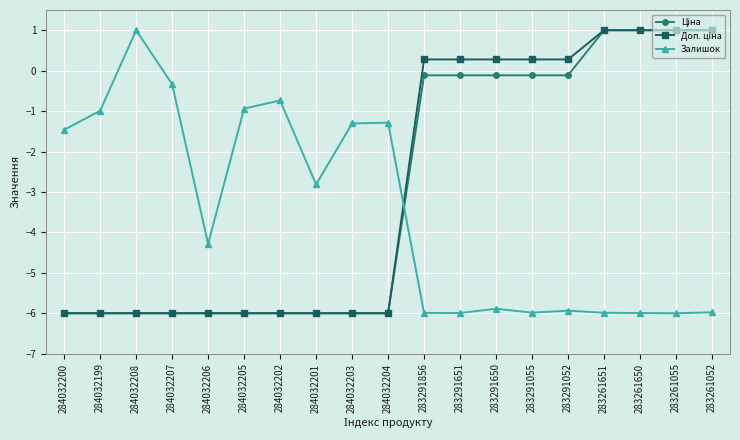

Where is the first local minimum for Залишок?

284032206